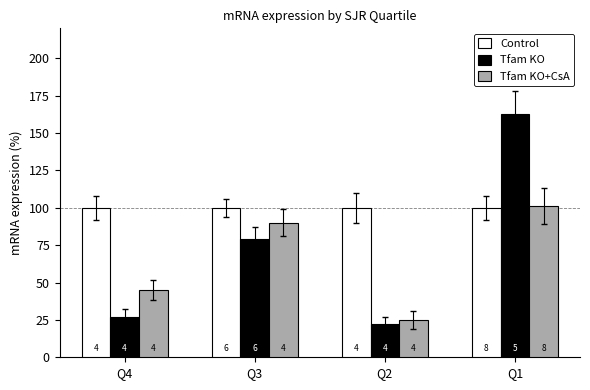

Which label corresponds to the smallest value in the chart?

Q2